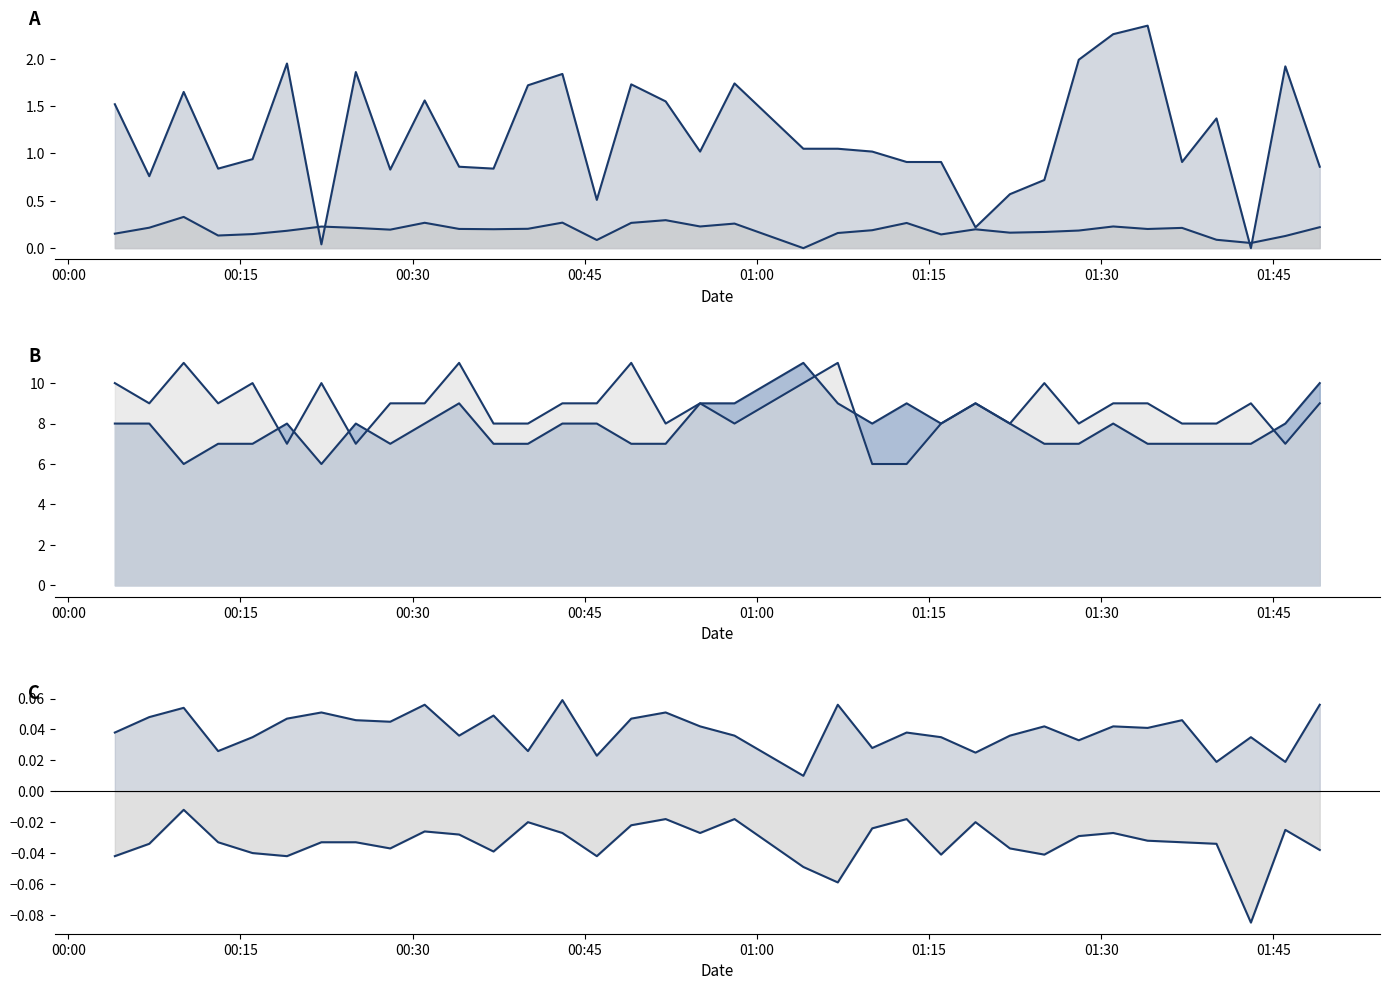

What is the highest value of the Direction series?

0.3